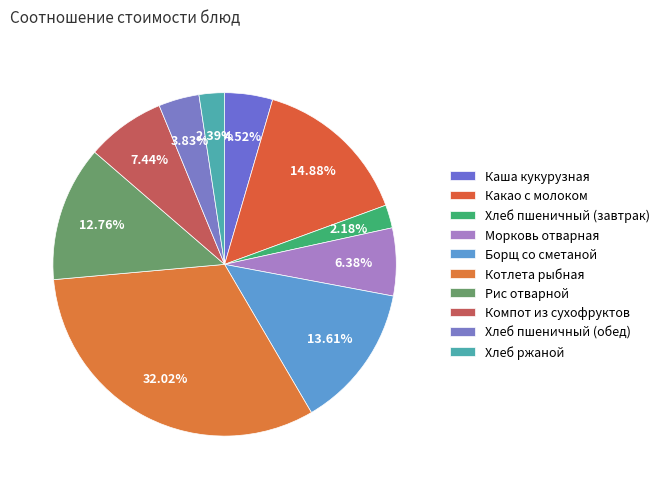

The Хлеб пшеничный (завтрак) slice represents 1% of the pie. True or false?

False